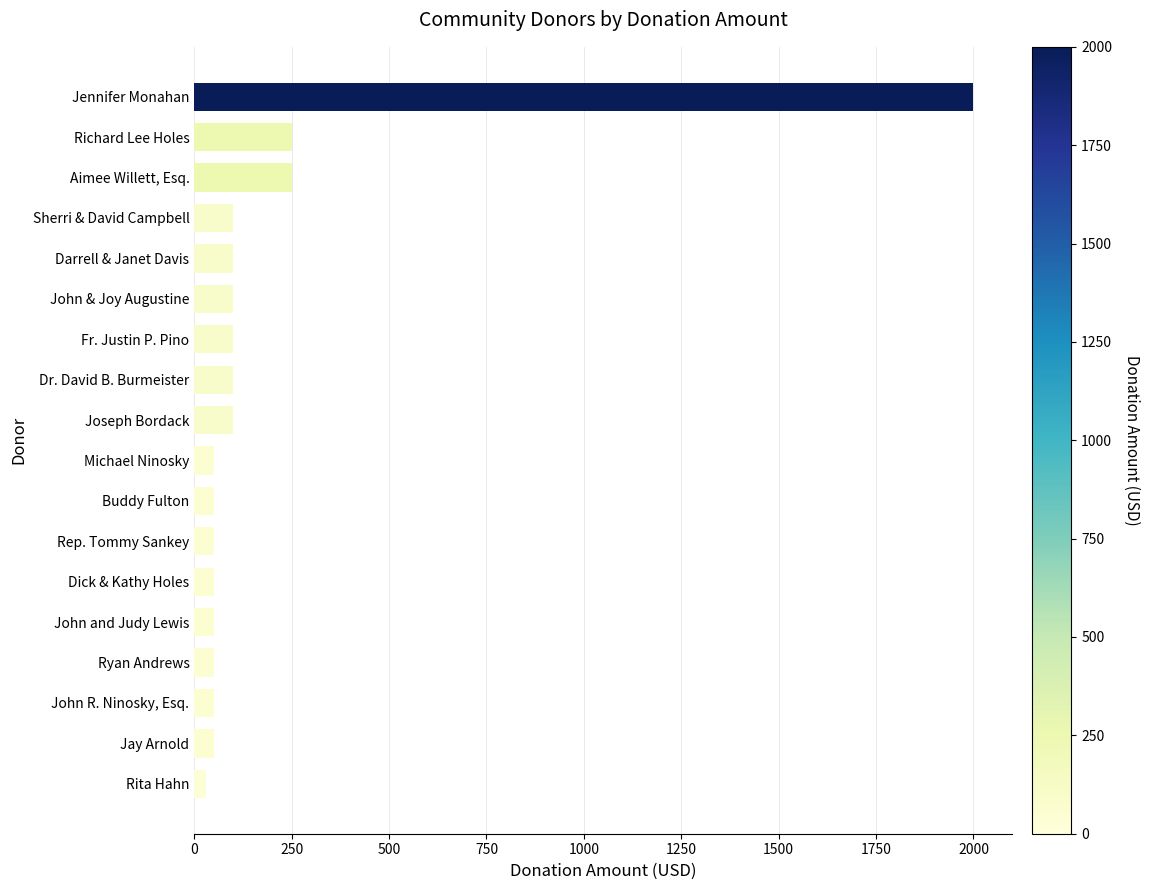

The chart shows a value of 100 at Joseph Bordack. True or false?

True